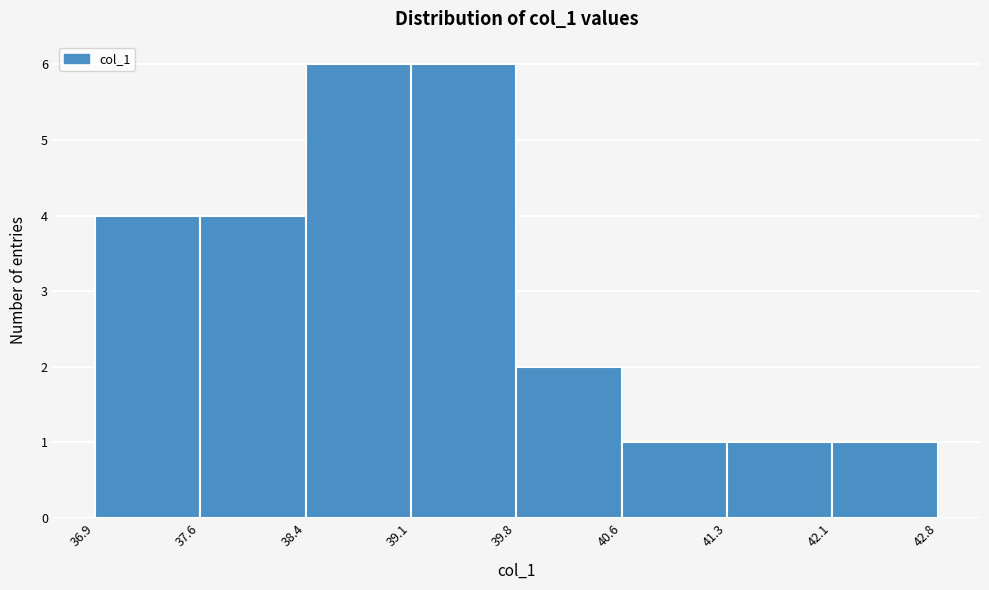

Reading left to right, transcribe this chart: for each bar, give the range it covers on the x-axis and its height. The values are not printed on the chart, so give them approximately, as read against the axis.

36.9 to 37.6: 4
37.6 to 38.4: 4
38.4 to 39.1: 6
39.1 to 39.8: 6
39.8 to 40.6: 2
40.6 to 41.3: 1
41.3 to 42.1: 1
42.1 to 42.8: 1